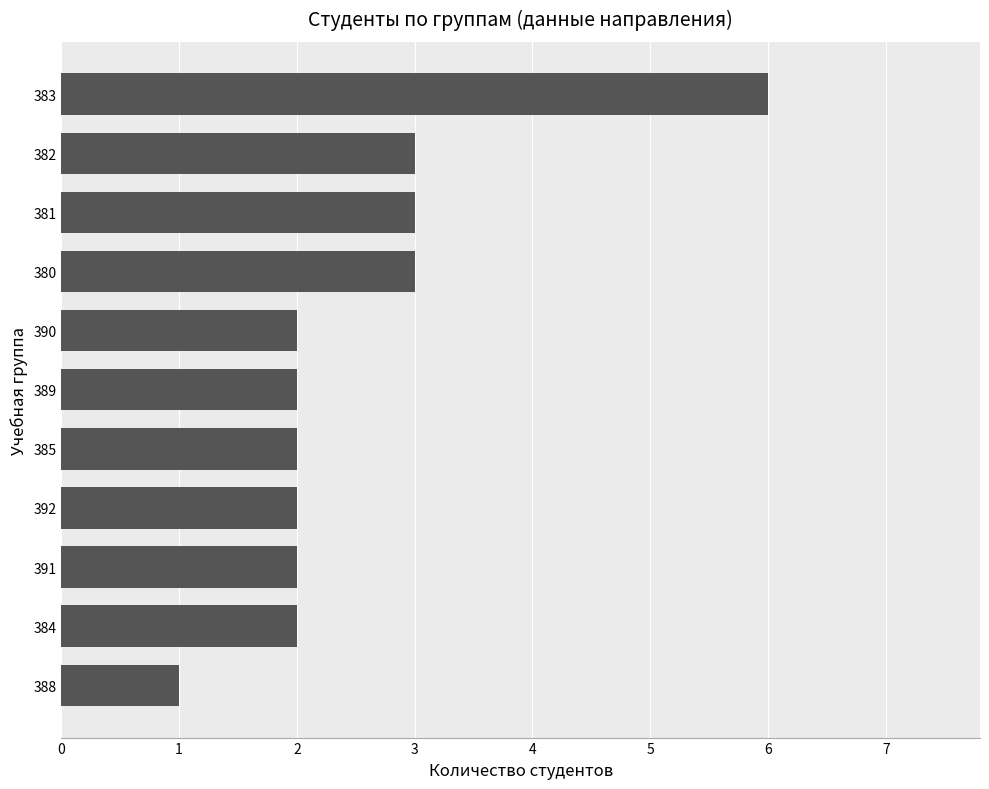

What value does the data have at 383?

6